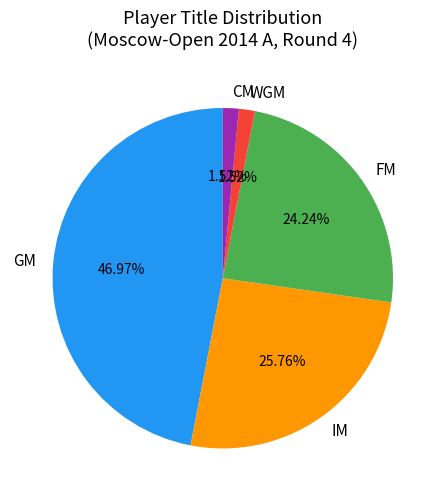

What is the largest slice in the pie chart?

GM